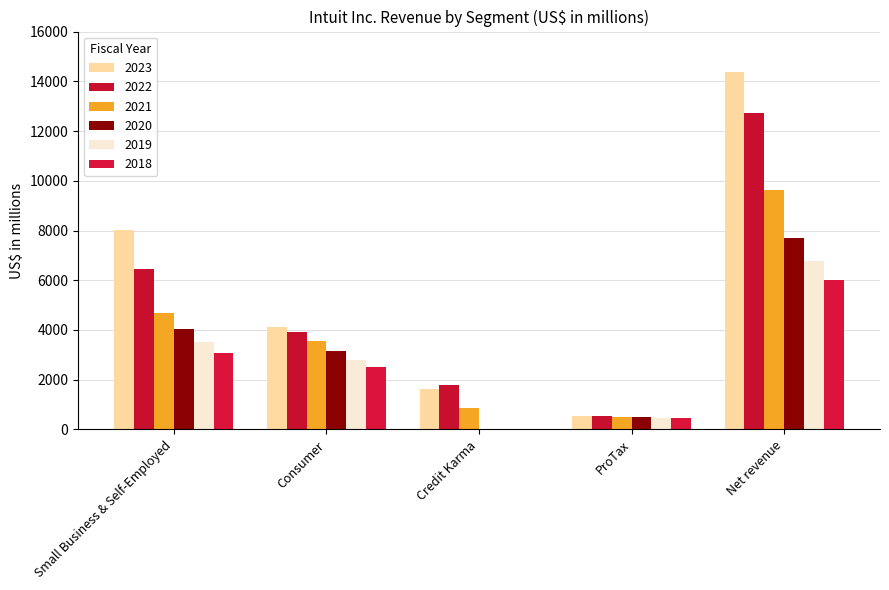

At which label does 2023 reach its peak?

Net revenue